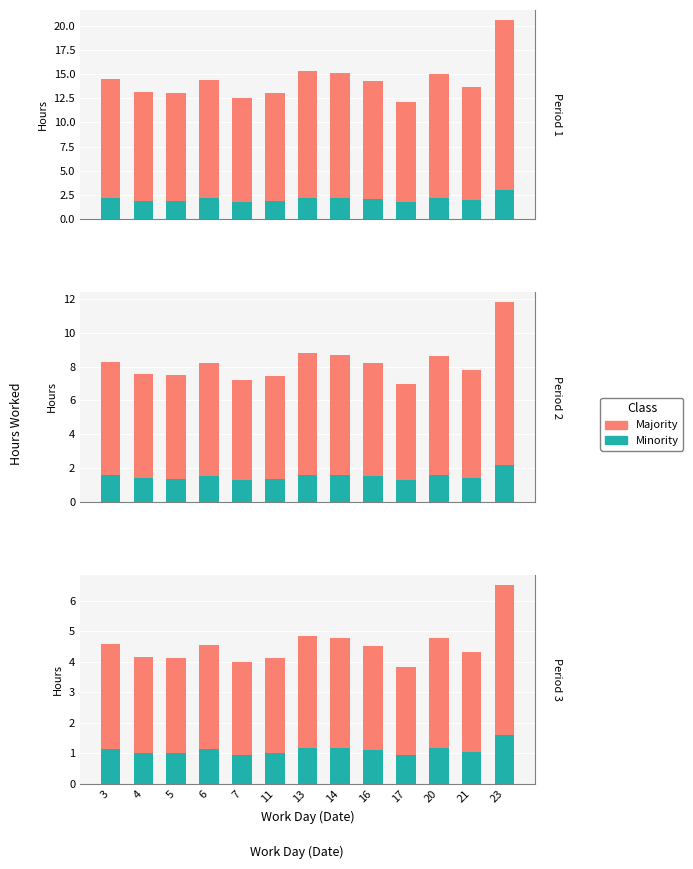

Which series has the widest spread of values?

Majority